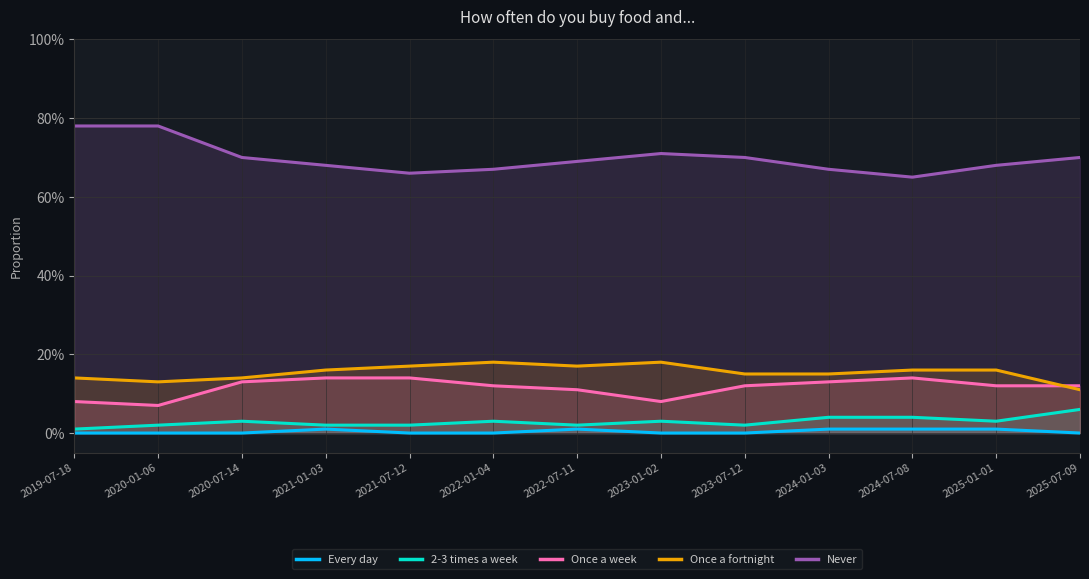

Is it true that Every day equals 0.0 at 2023-07-12?

True